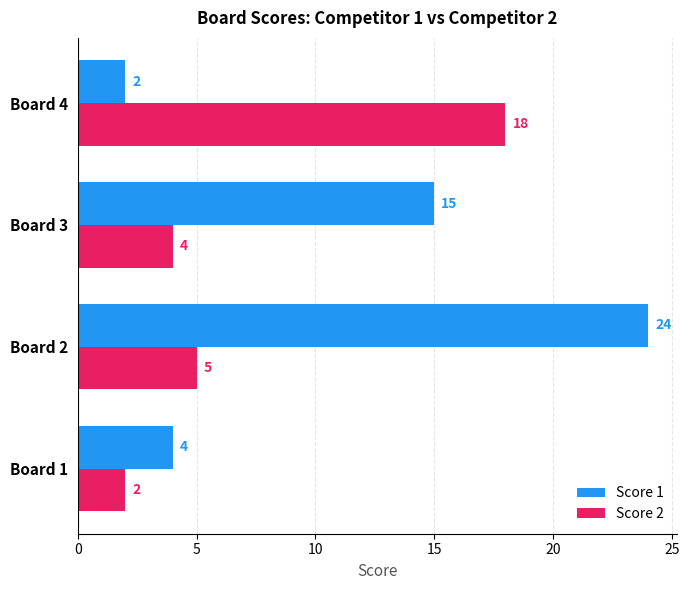

What are all the series names shown in the legend?

Score 1, Score 2